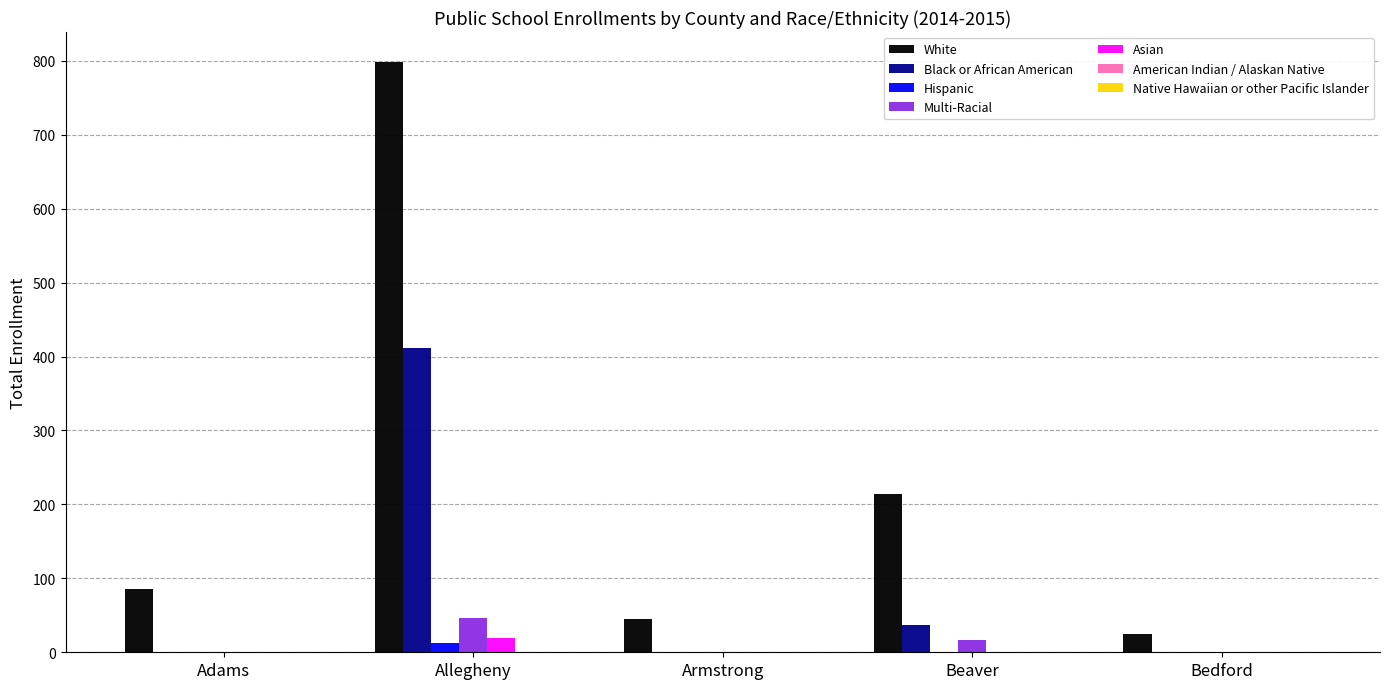

The Asian series shows 0 at Adams. True or false?

True